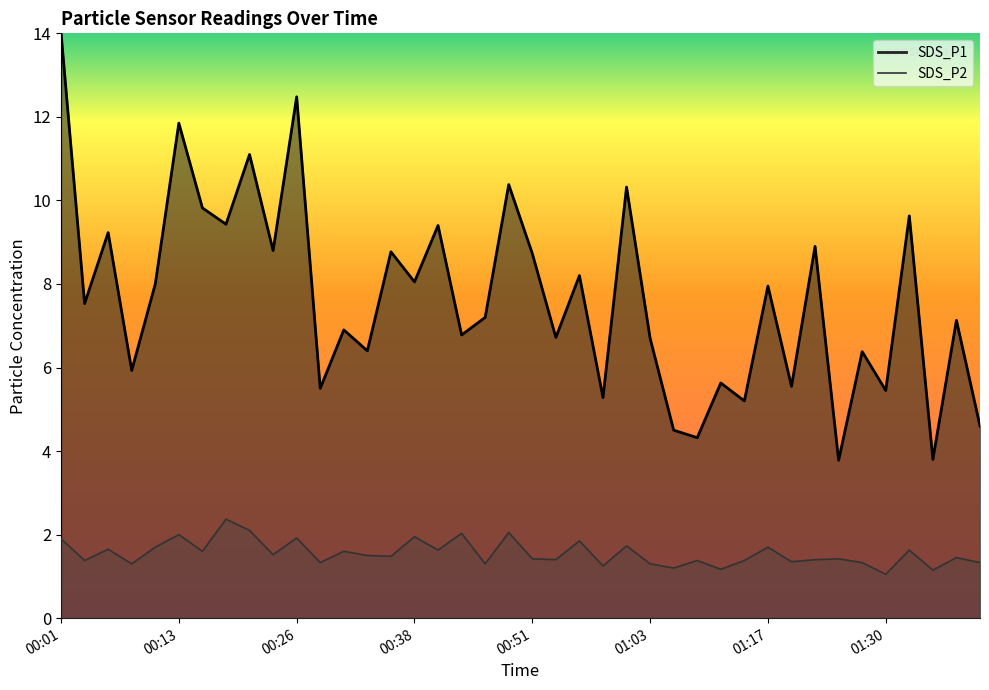

Which has a higher value, 00:26 or 00:03?

00:26